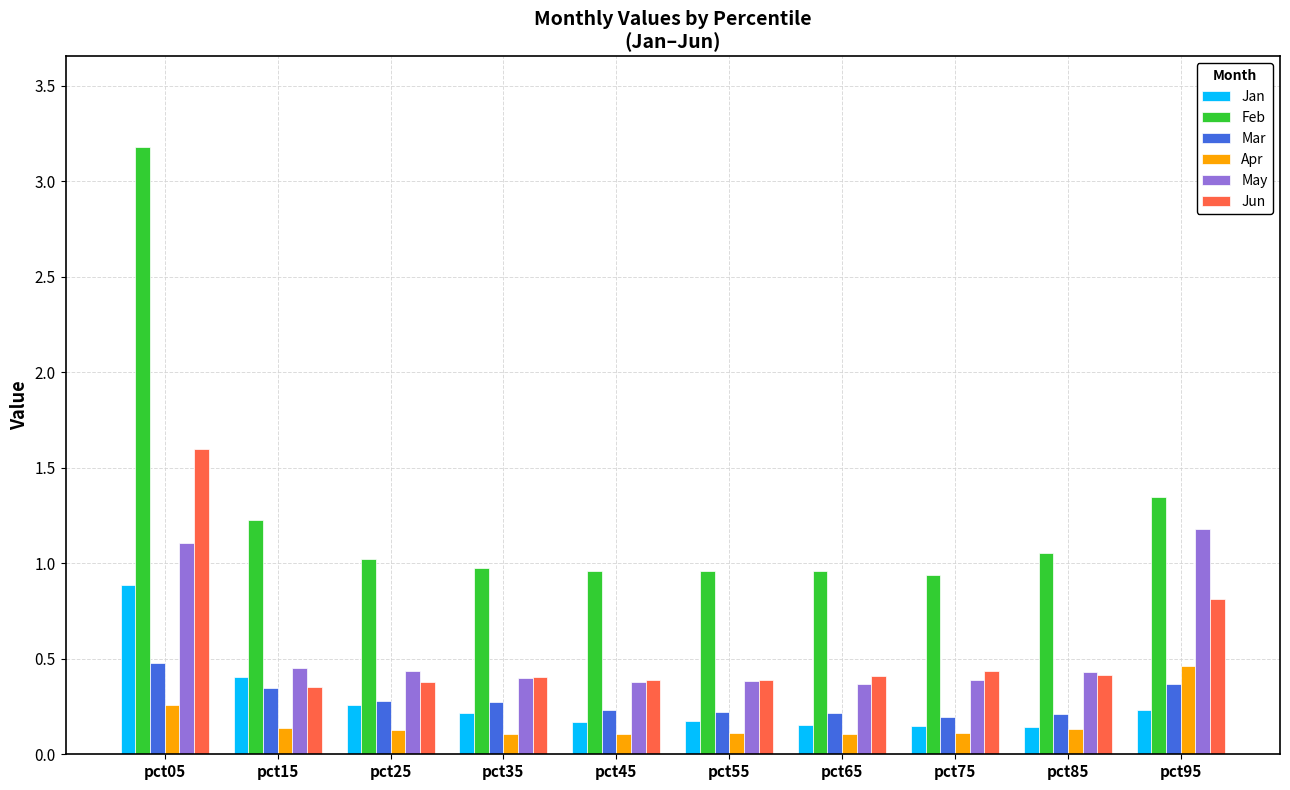

How many groups of bars are there?

10